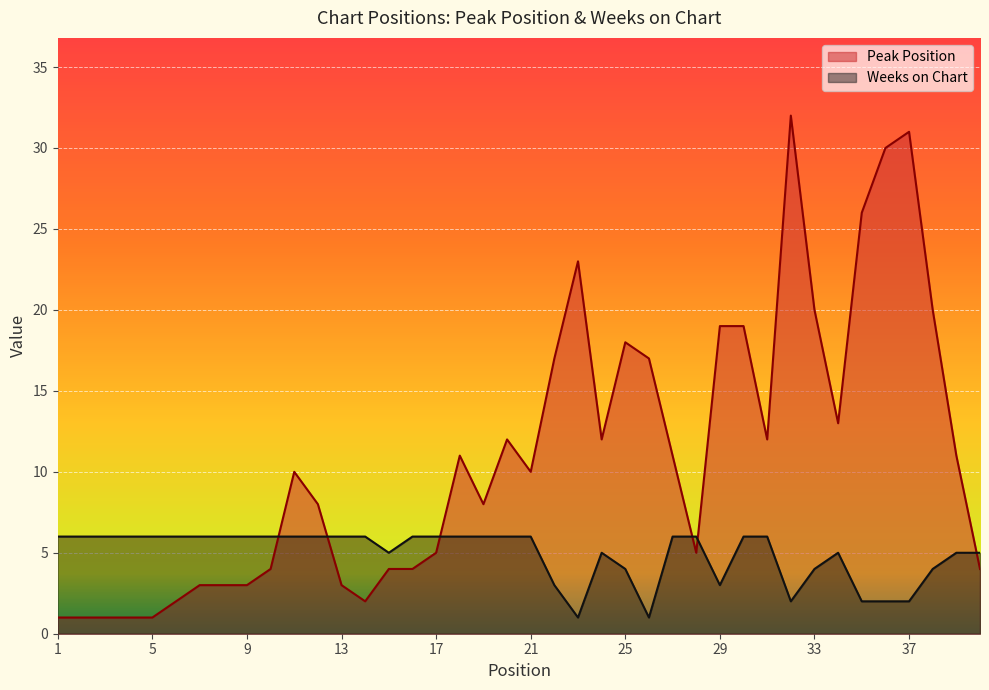

What is the value of the Weeks on Chart point at the 3rd from the left?

6